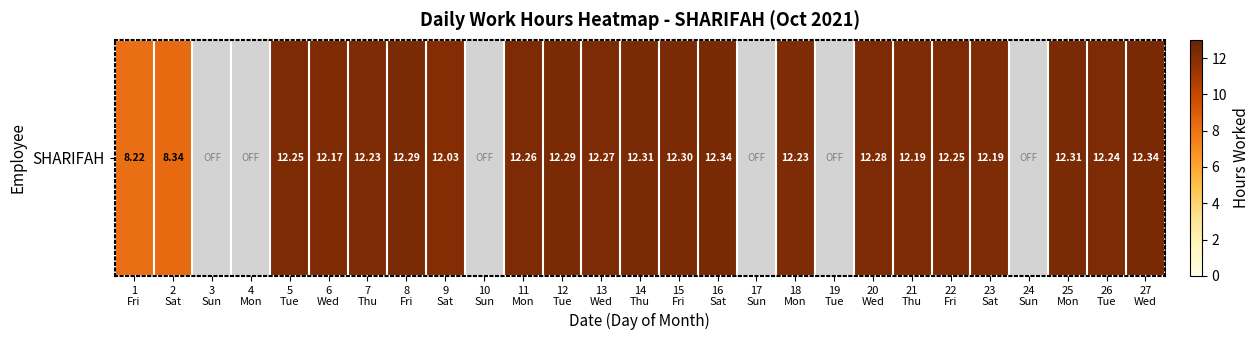

The value at 13
Wed is 20.0. True or false?

False